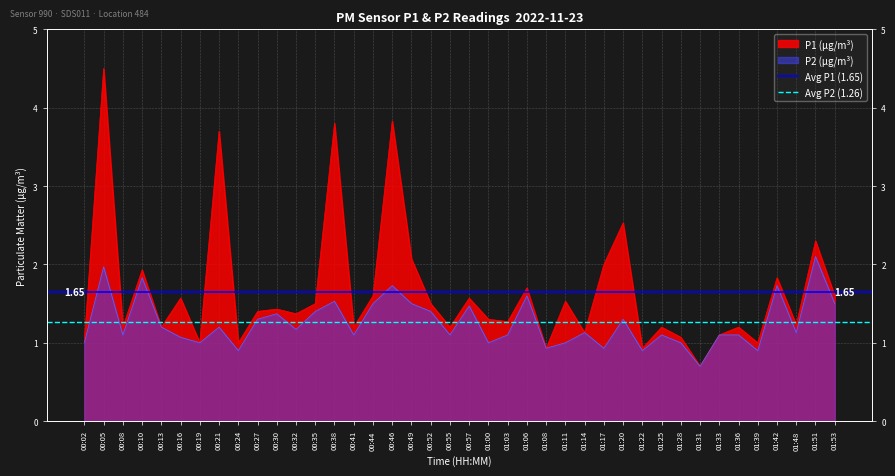

What is the average value of the Avg P2 (1.26) series?

1.3